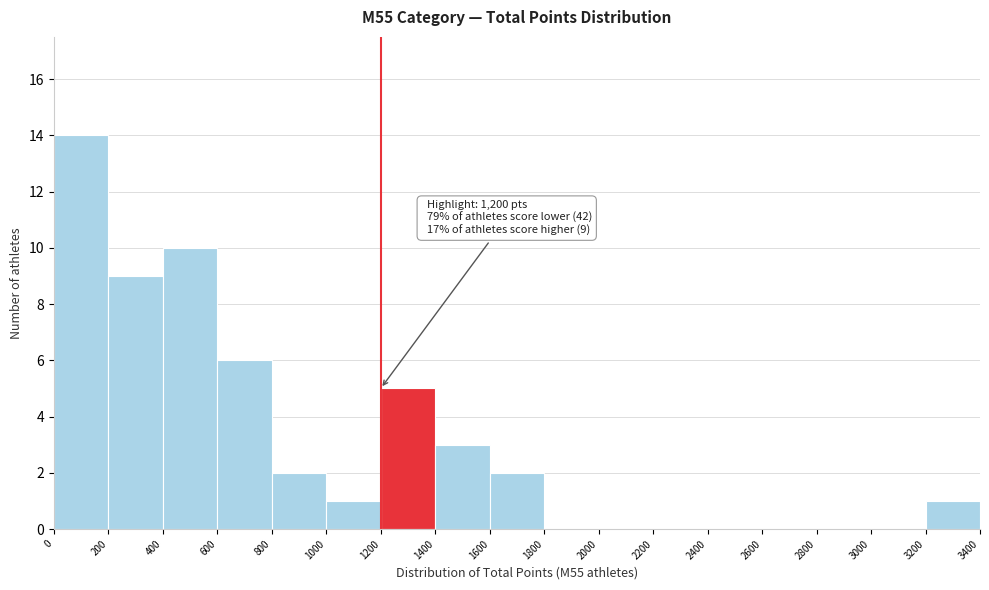

Over which range of the x-axis is the bar tallest?

0 to 200